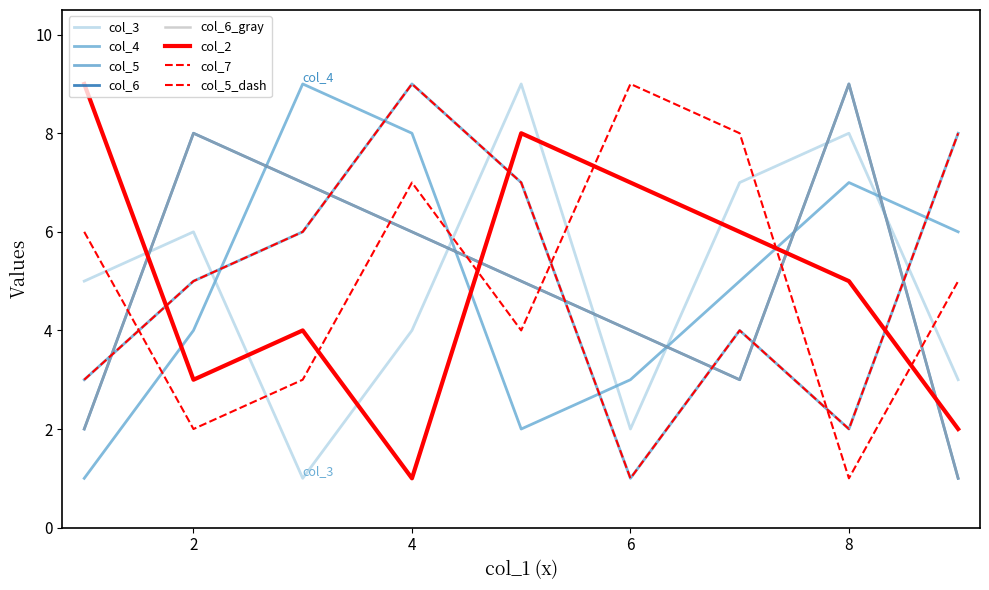

Does the chart have visible grid lines?

No